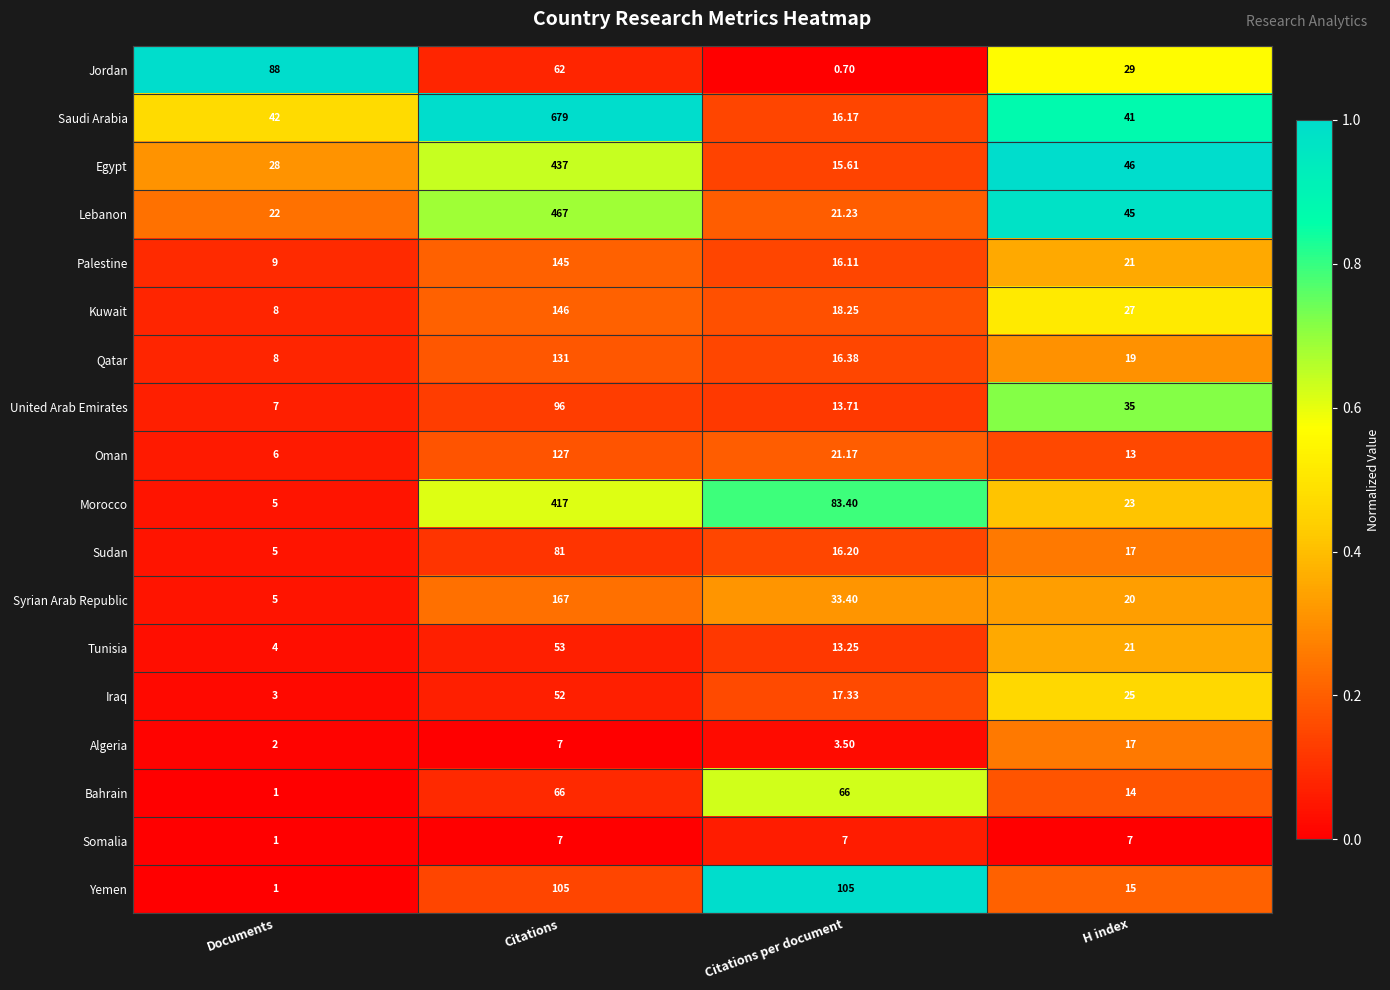

What is the total value across all series at H index?

435.0